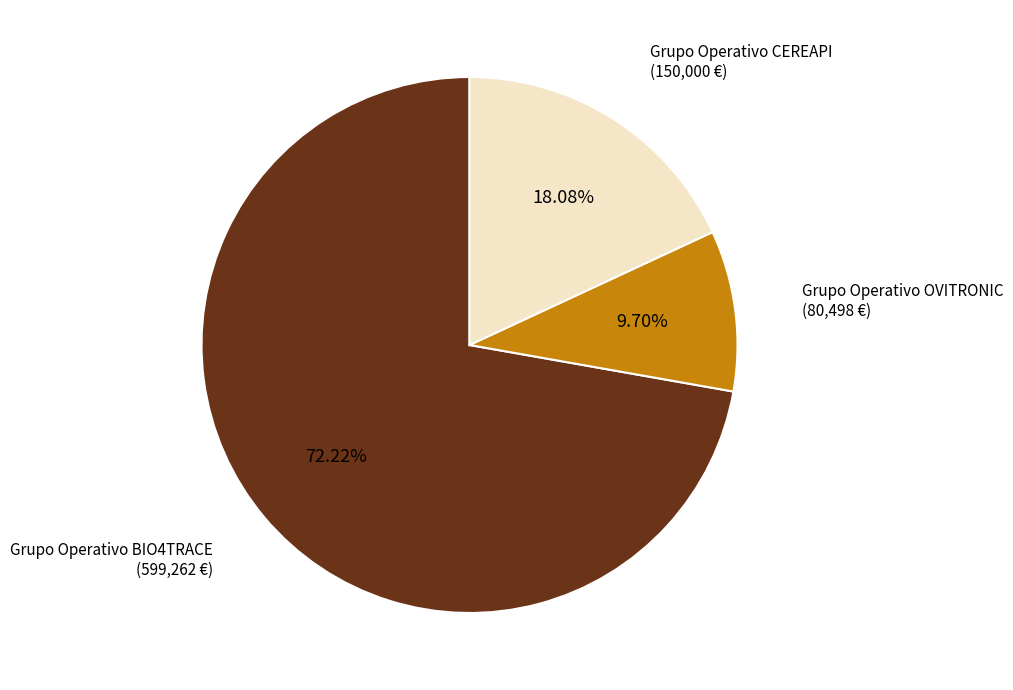

Which category has the smallest portion of the pie?

Grupo Operativo OVITRONIC